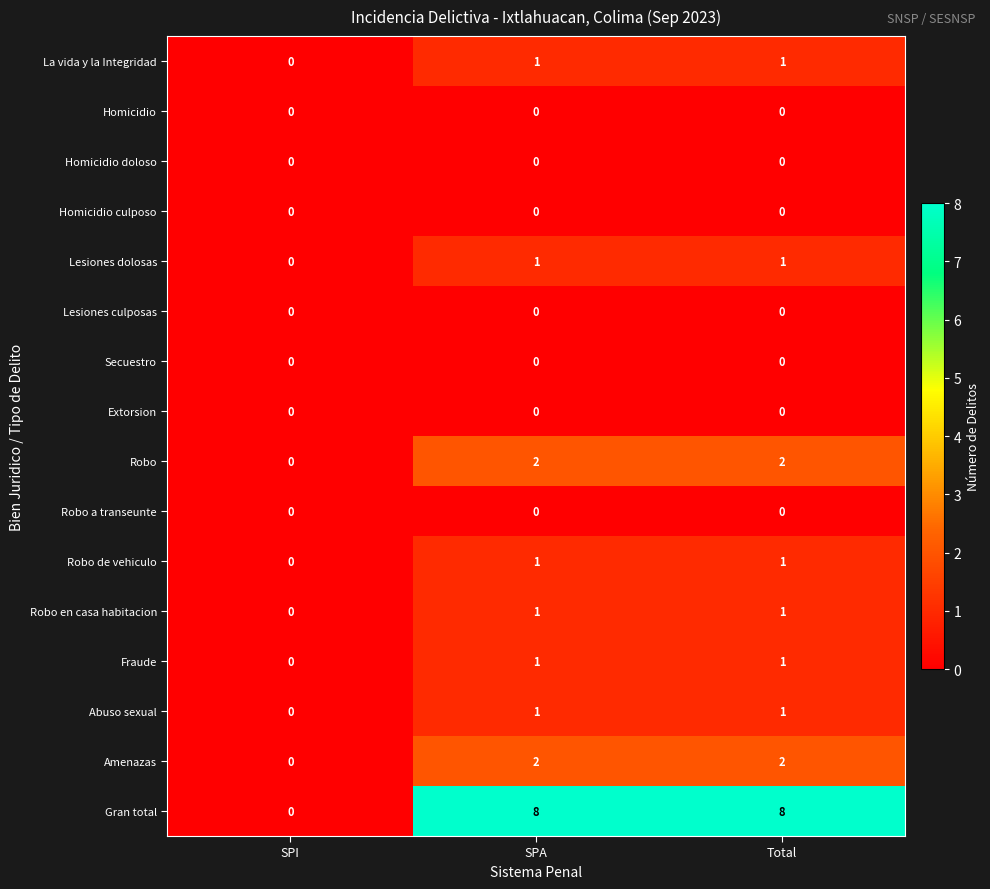

What is the greatest value displayed?

8